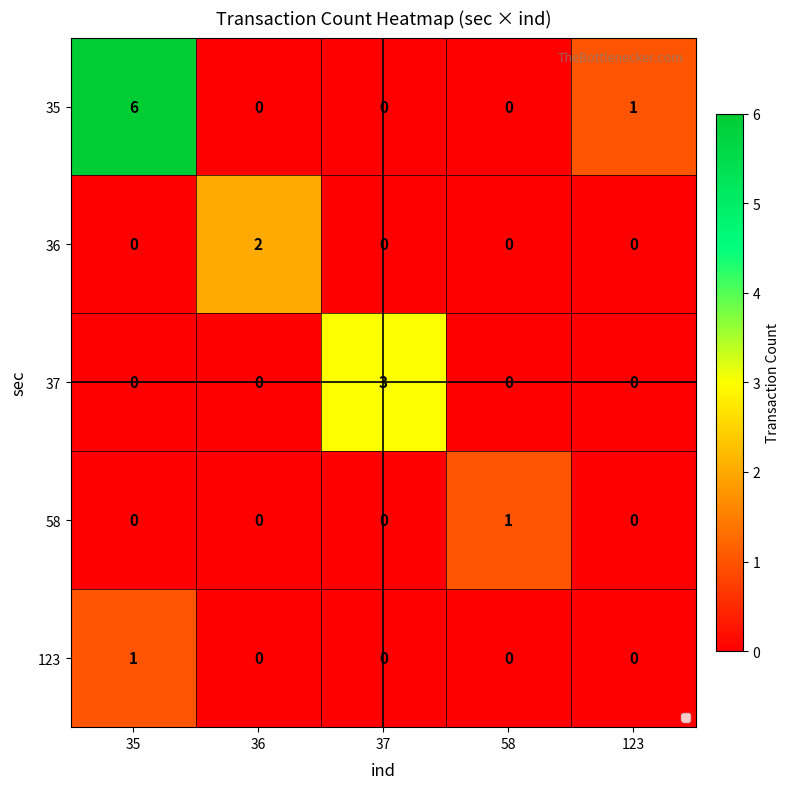

Which series changed the most between 35 and 58?

35